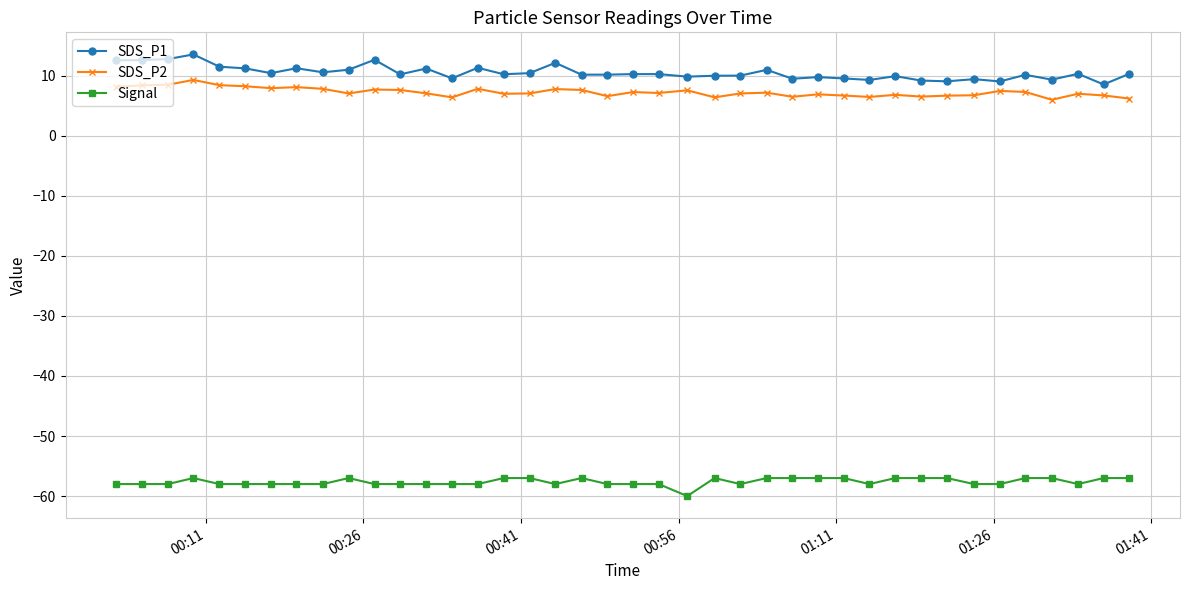

How many series are shown in this chart?

3